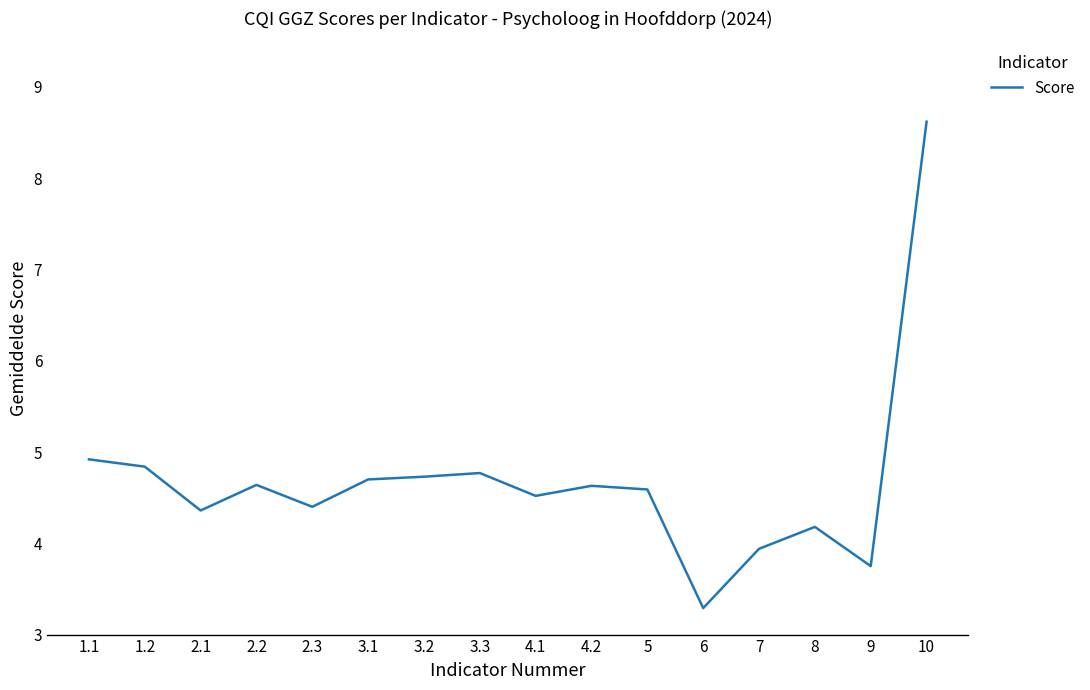

How many distinct data groups are displayed?

1